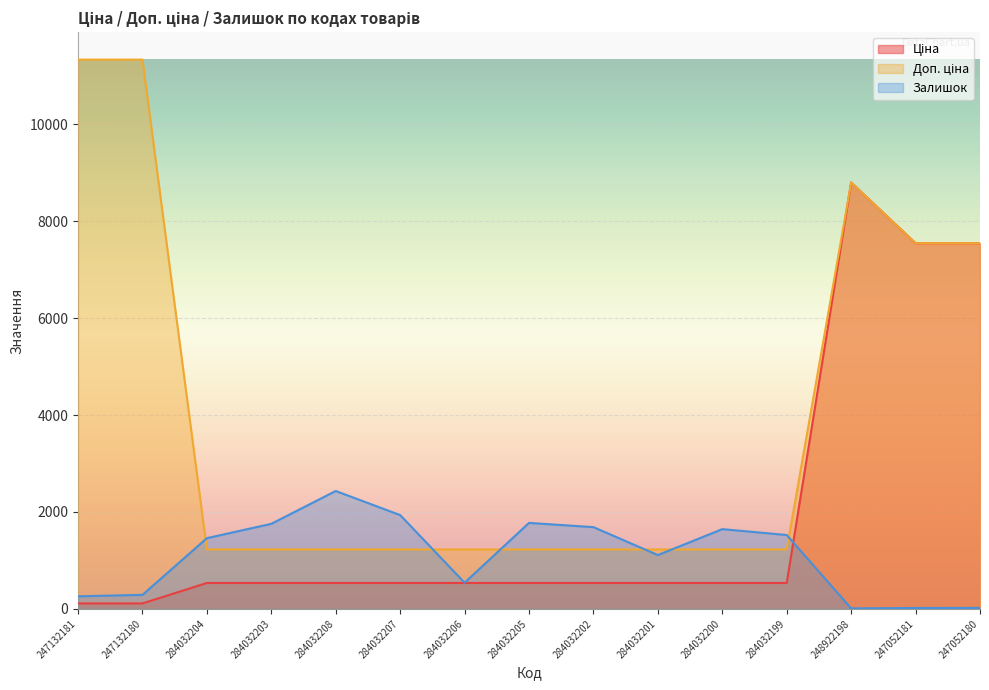

Between 284032206 and 284032202, which series saw the biggest shift?

Залишок